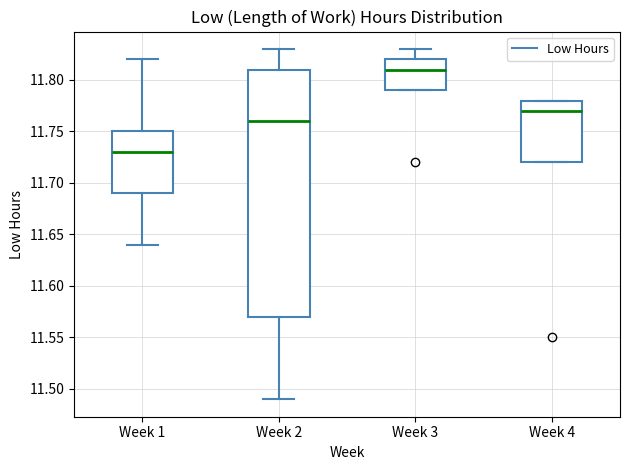

Which box is the tallest, from its lower edge to its upper edge?

Week 2